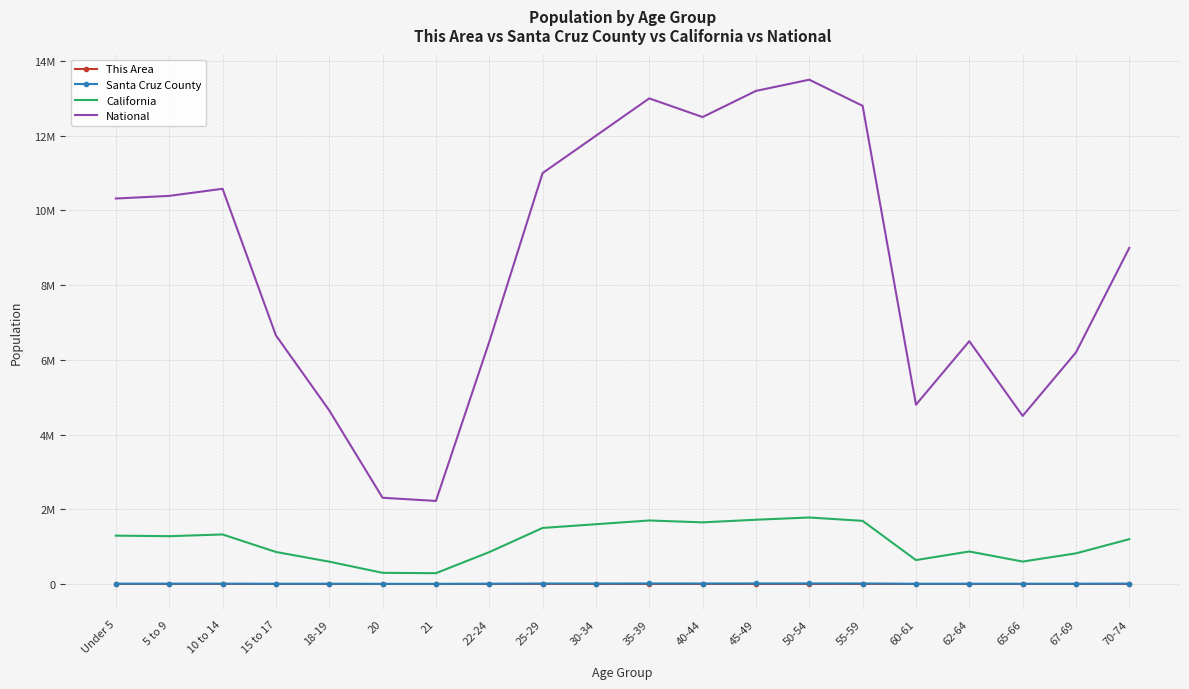

What is the difference between the second highest and minimum values in the Santa Cruz County series?

10178